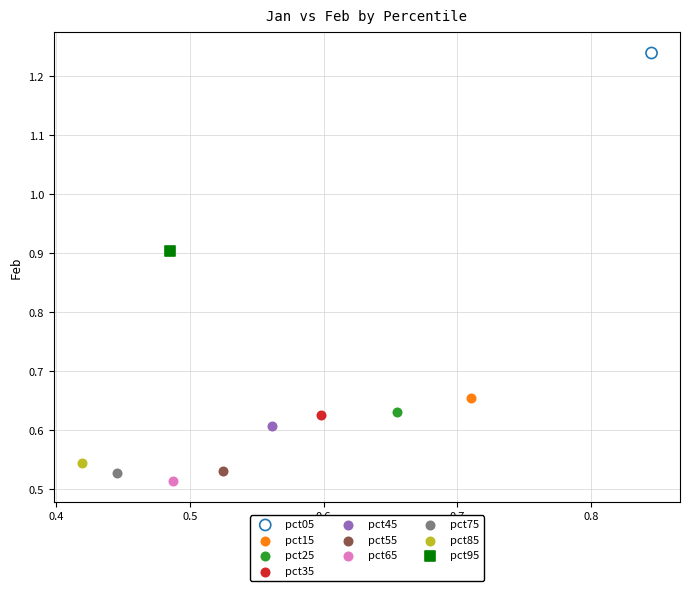

Which series contains the lowest Y value?

pct65